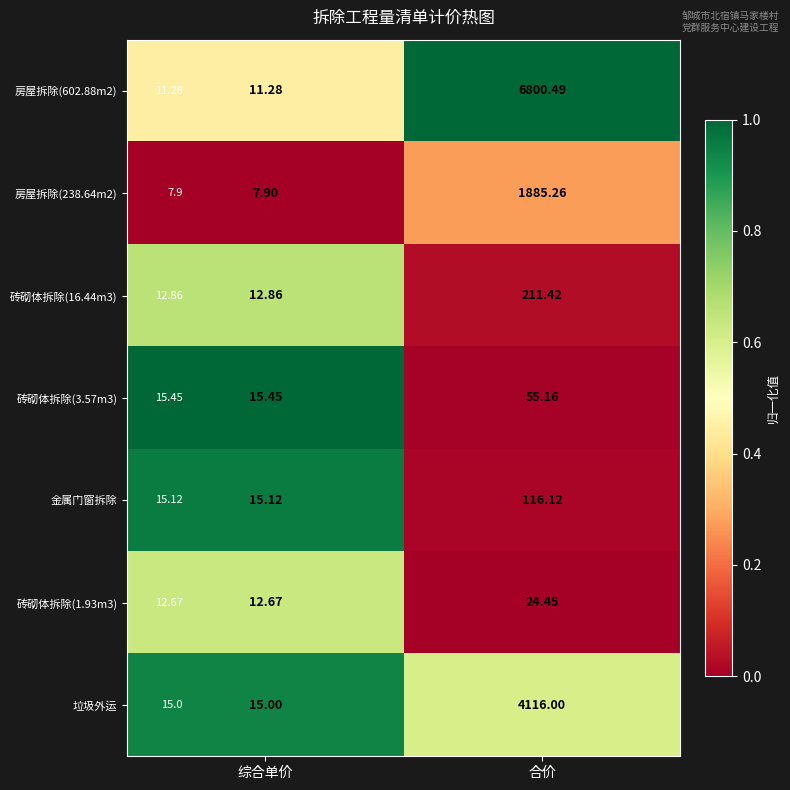

Which series has the widest spread of values?

房屋拆除(602.88m2)